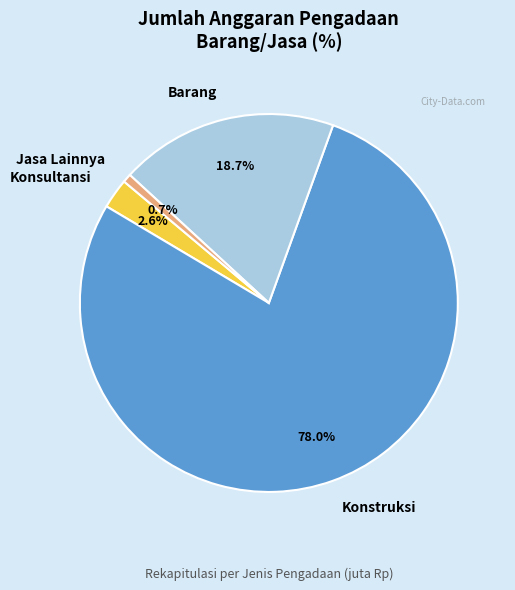

Which category has the biggest portion of the pie?

Konstruksi